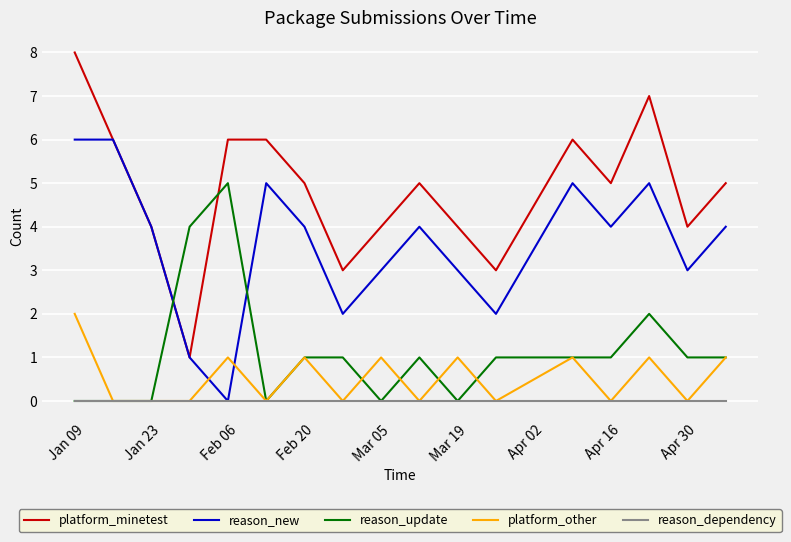

Reading left to right, what are all the values shown in this chart?

platform_minetest: 8	6	4	1	6	6	5	3	4	5	4	3	6	5	7	4	5
reason_new: 6	6	4	1	0	5	4	2	3	4	3	2	5	4	5	3	4
reason_update: 0	0	0	4	5	0	1	1	0	1	0	1	1	1	2	1	1
platform_other: 2	0	0	0	1	0	1	0	1	0	1	0	1	0	1	0	1
reason_dependency: 0	0	0	0	0	0	0	0	0	0	0	0	0	0	0	0	0